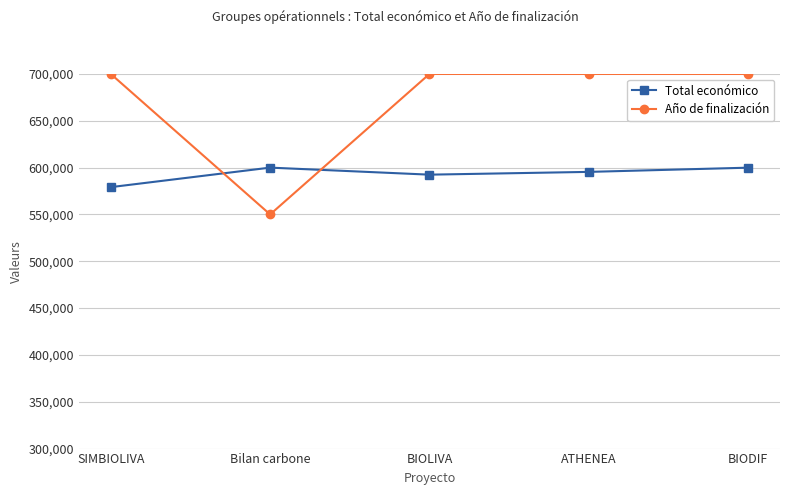

Rank the series by their maximum value, from lowest to highest.

Total económico, Año de finalización